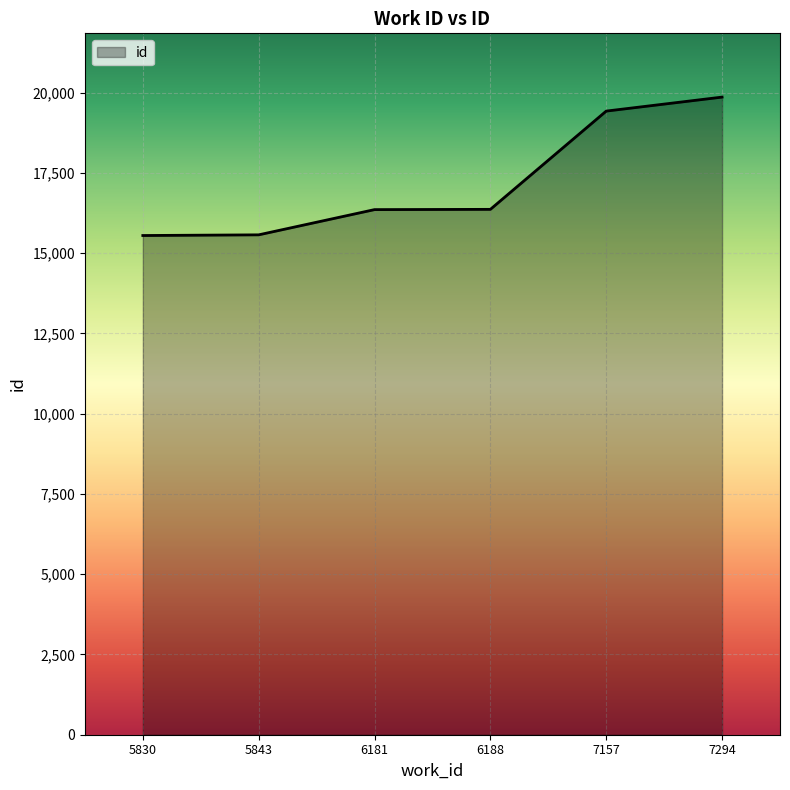

What is the maximum value shown in the chart?

19863